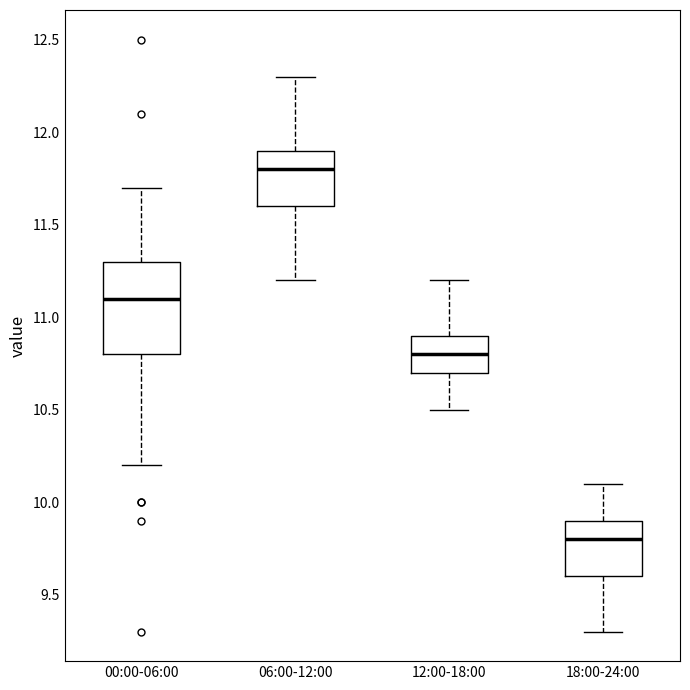

Which box has the lowest median line?

18:00-24:00